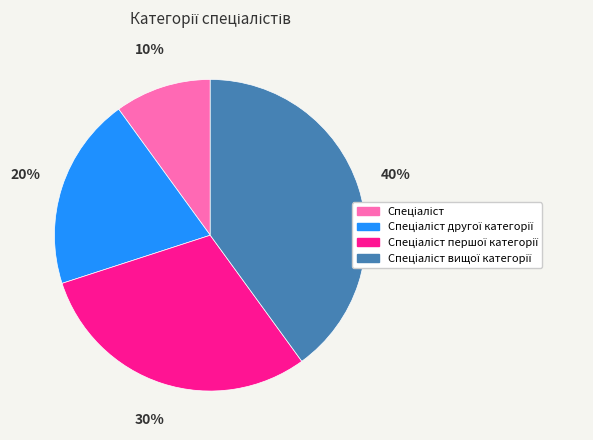

To the nearest percent, what is the average slice percentage?

25%